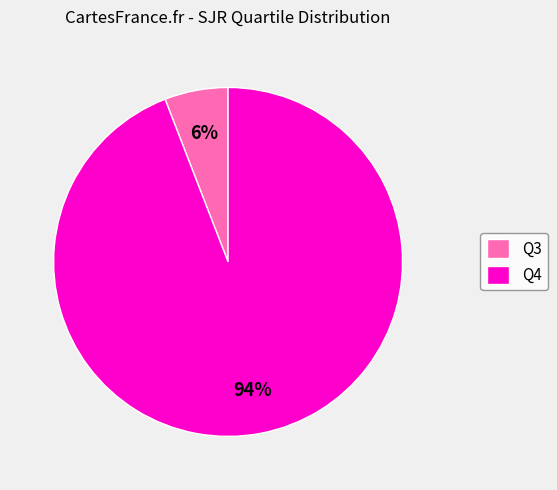

What is the smallest slice in the pie chart?

Q3